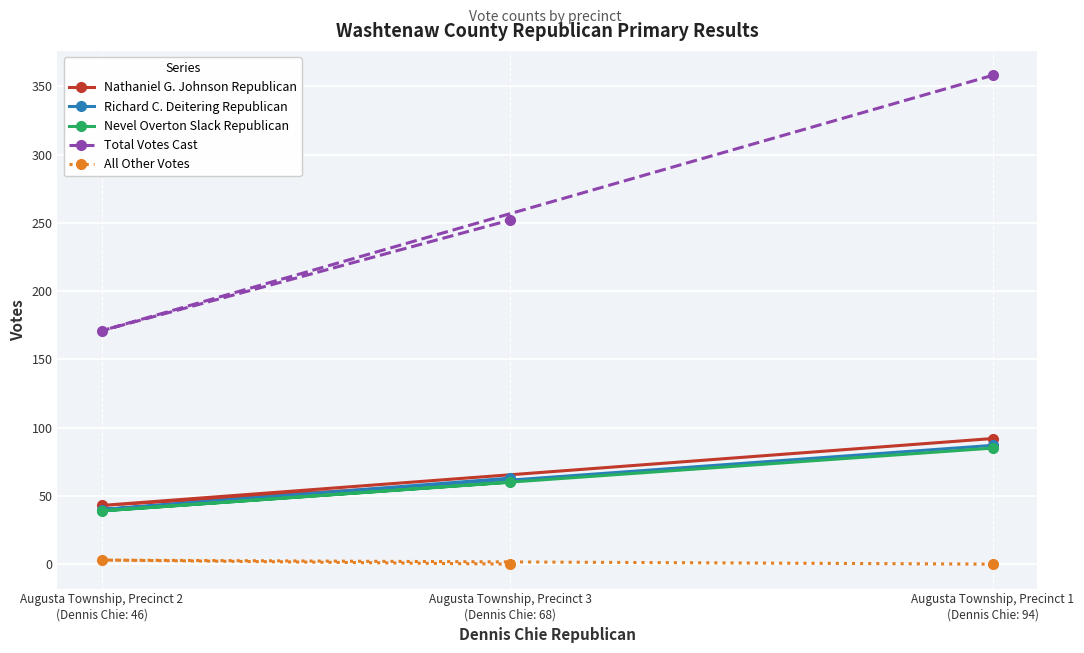

Which category has the highest value in the Total Votes Cast series?

Augusta Township, Precinct 1
(Dennis Chie: 94)